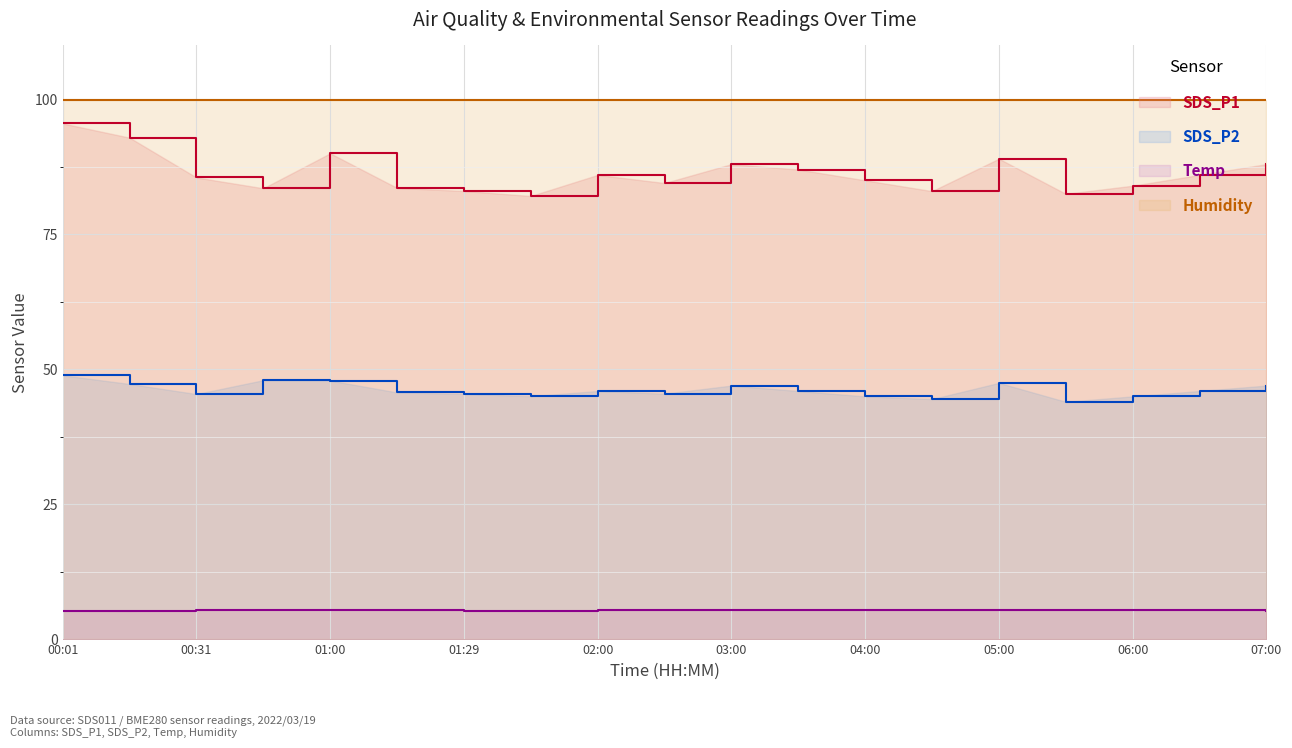

Count the Temp values in the range 5 to 6.

19